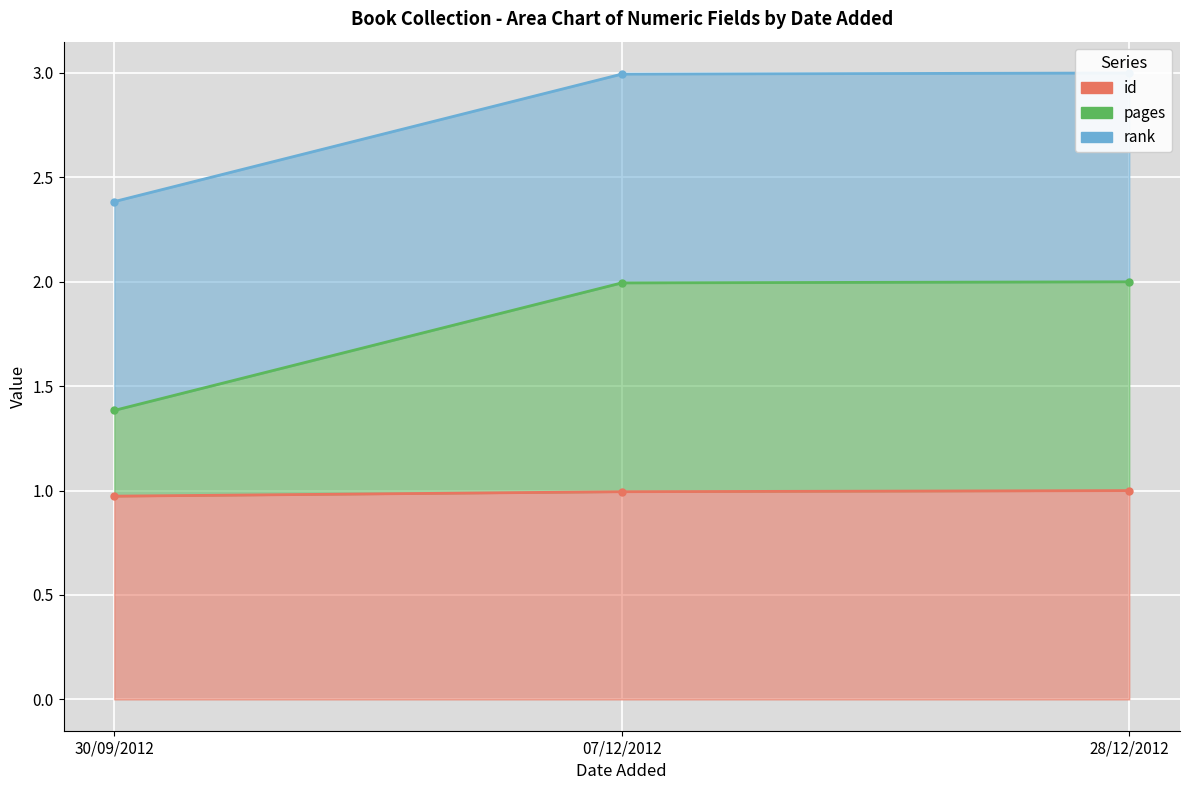

What position from the right is 28/12/2012?

1